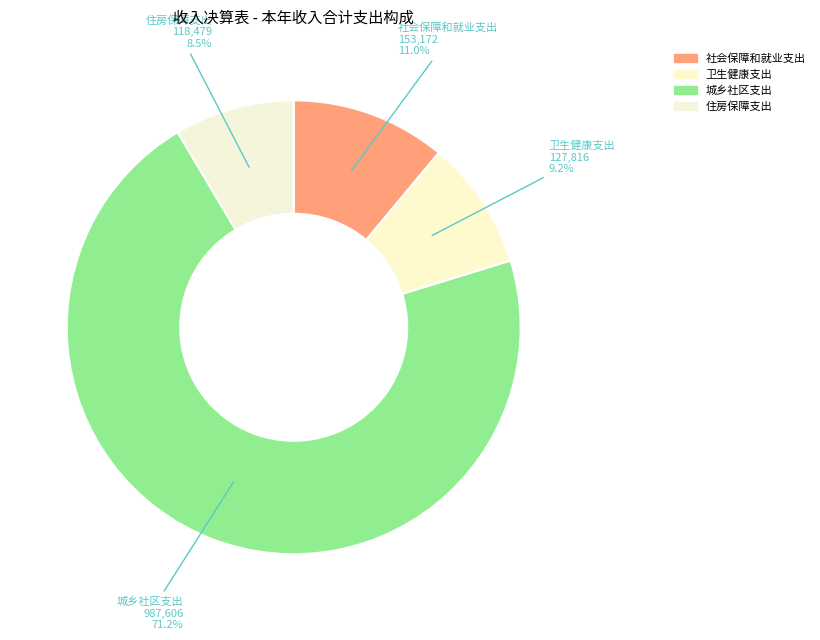

Is it true that 住房保障支出 is 9% of the pie?

True